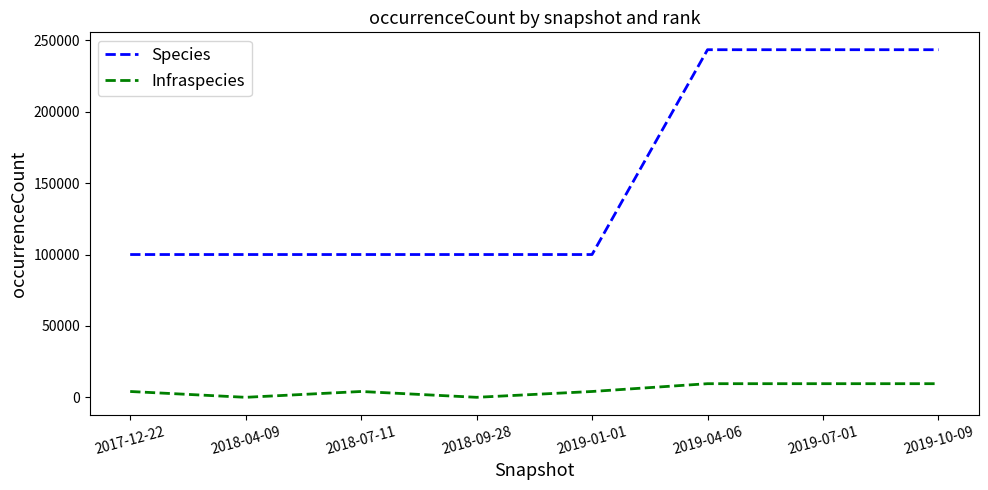

At 2019-07-01, list the series in order from largest to smallest.

Species, Infraspecies